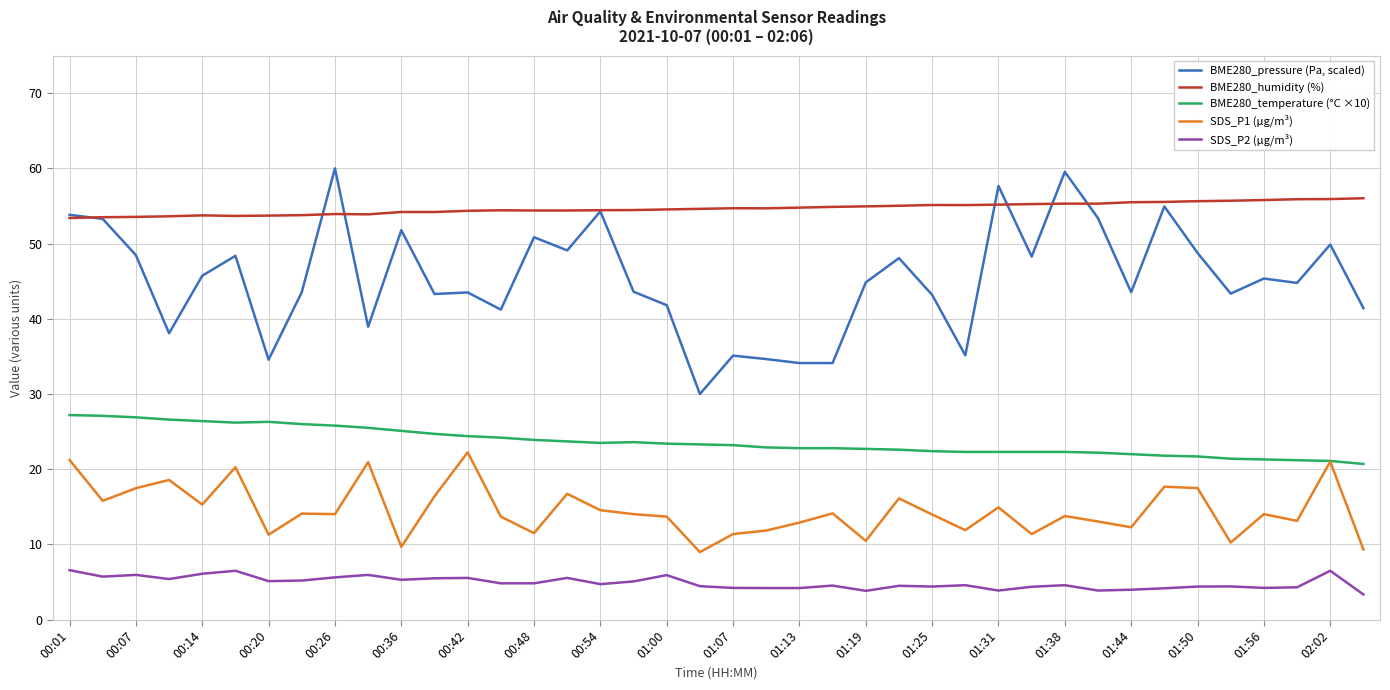

Which series has the largest total across all categories?

BME280_humidity (%)